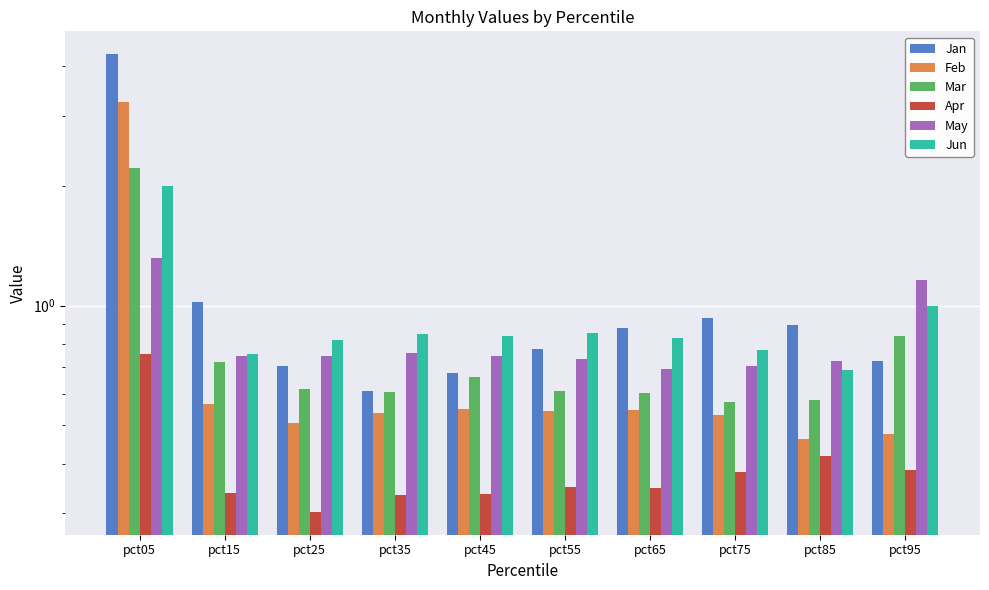

Between pct65 and pct35, which is larger?

pct65